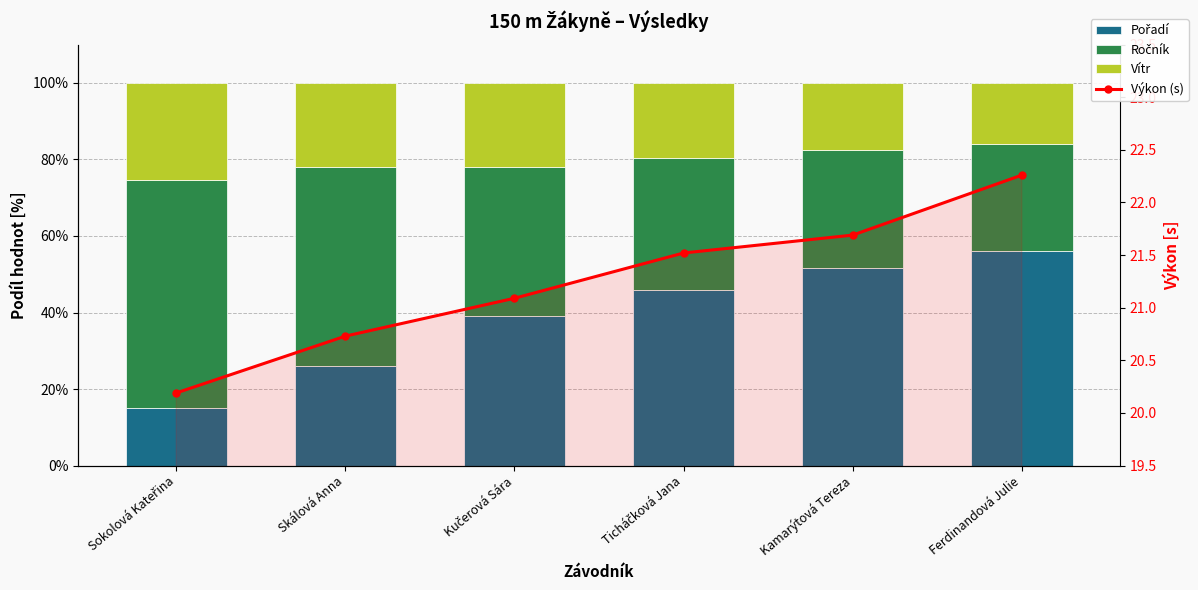

Between Sokolová Kateřina and Kučerová Sára, which series saw the biggest shift?

Pořadí